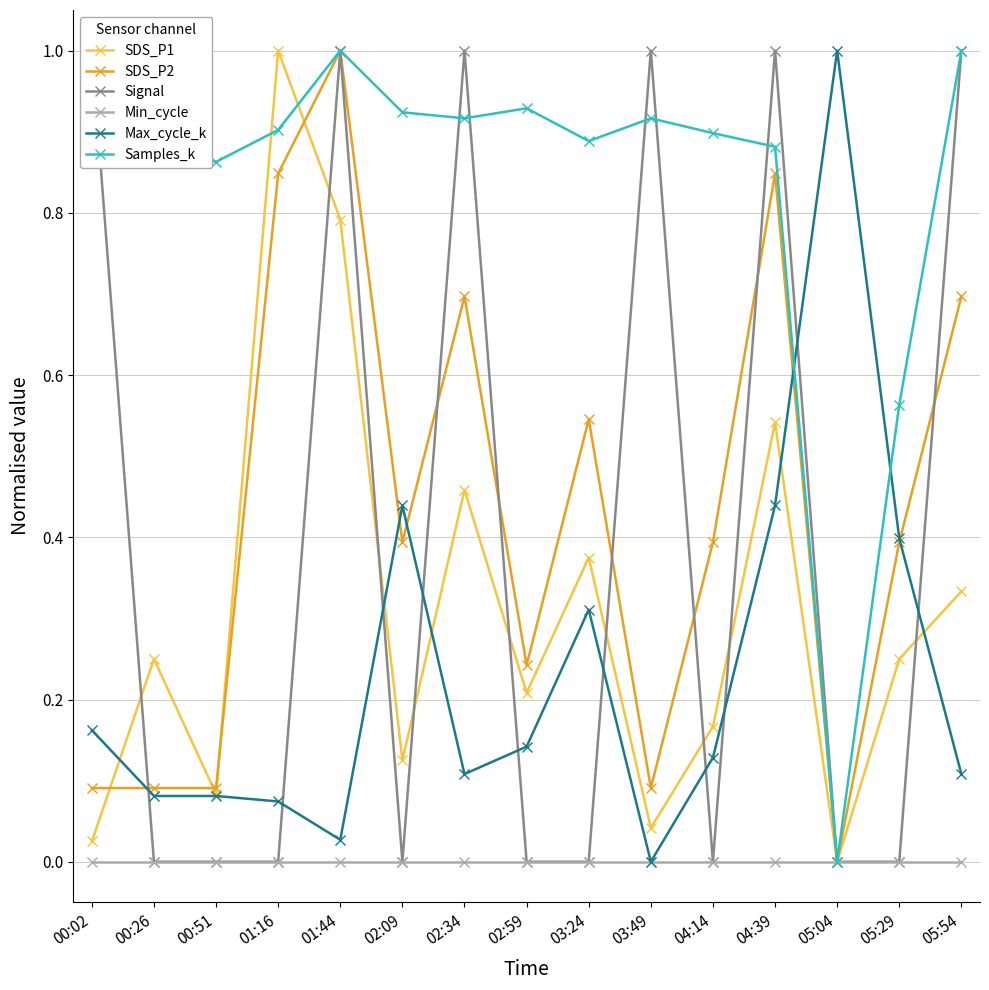

What is the label of the 14th point from the right?

00:26